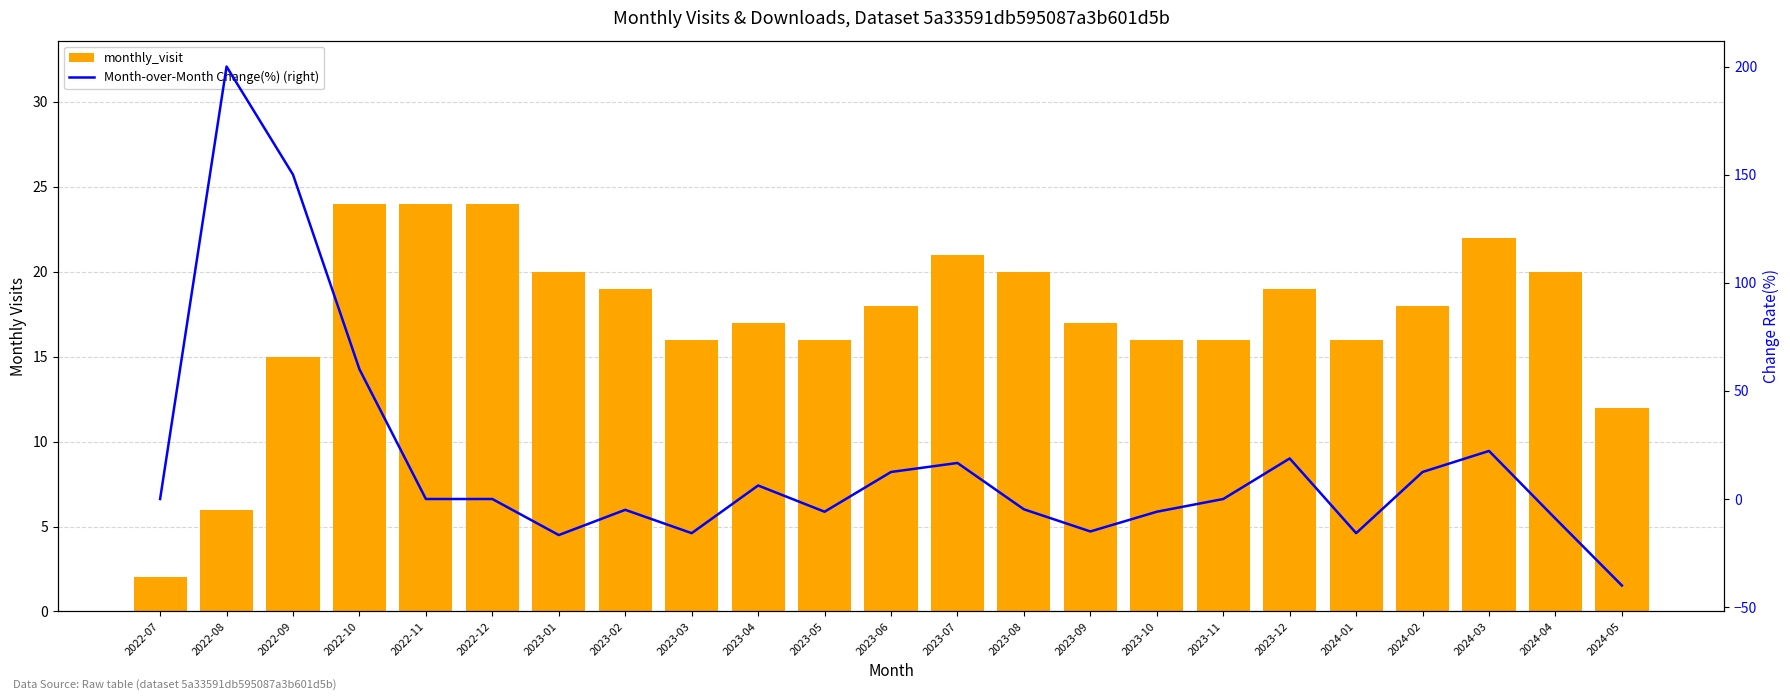

At how many categories does at least one series exceed 165?

1